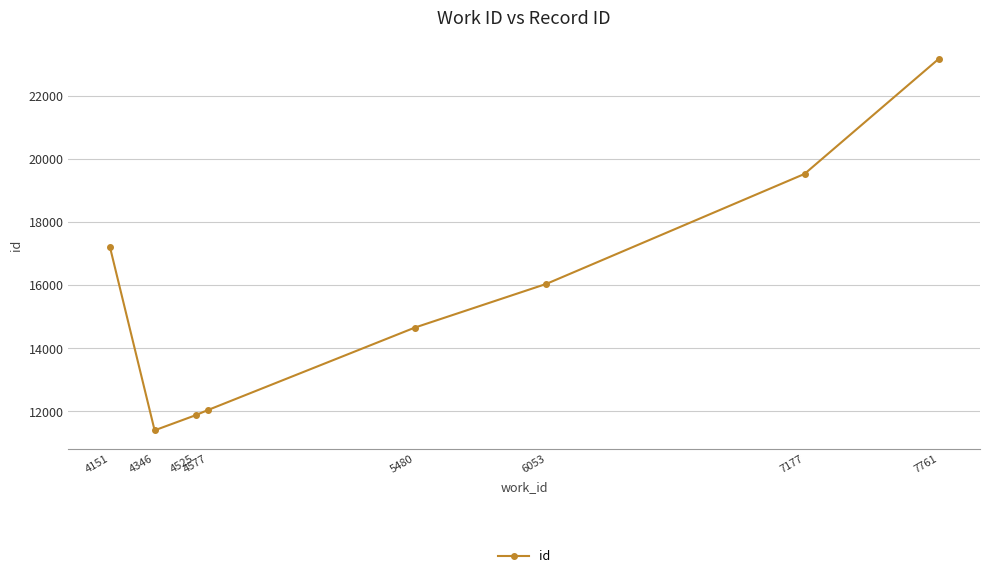

What is the difference between the second highest and minimum values?

8130